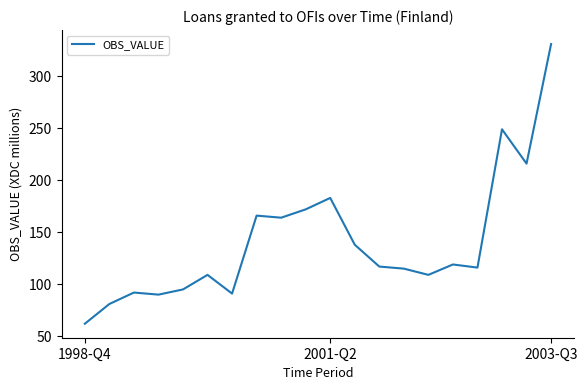

What is the smallest value displayed?

62